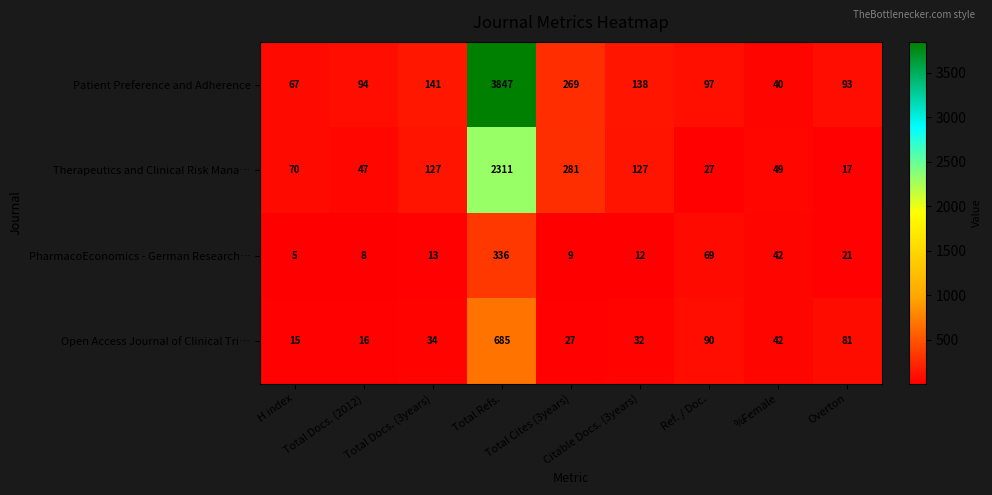

List the series in order of their peak value, highest first.

Patient Preference and Adherence, Therapeutics and Clinical Risk Mana…, Open Access Journal of Clinical Tri…, PharmacoEconomics - German Research…